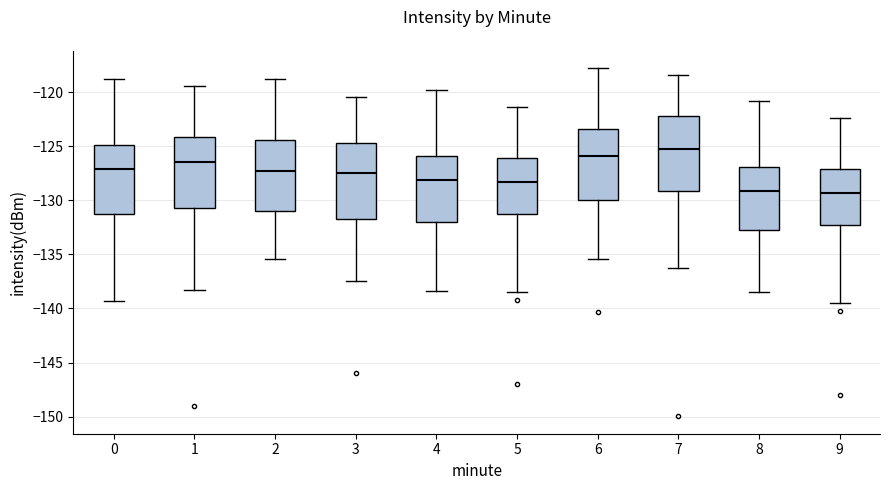

Reading left to right, transcribe this box plot: for each box, give where its median line is, the range the box spans, and where its two whiskers end, as read against the y-axis. The values are not printed on the chart, so give them approximately, as read against the axis.

0: median -127.0, box -131.5 to -125.0, whiskers -139.5 to -119.0
1: median -126.5, box -130.5 to -124.0, whiskers -138.5 to -119.5
2: median -127.5, box -131.0 to -124.5, whiskers -135.5 to -119.0
3: median -127.5, box -131.5 to -124.5, whiskers -137.5 to -120.5
4: median -128.0, box -132.0 to -126.0, whiskers -138.5 to -120.0
5: median -128.5, box -131.0 to -126.0, whiskers -138.5 to -121.5
6: median -126.0, box -130.0 to -123.5, whiskers -135.5 to -118.0
7: median -125.0, box -129.0 to -122.0, whiskers -136.5 to -118.5
8: median -129.0, box -132.5 to -127.0, whiskers -138.5 to -121.0
9: median -129.5, box -132.0 to -127.0, whiskers -139.5 to -122.5